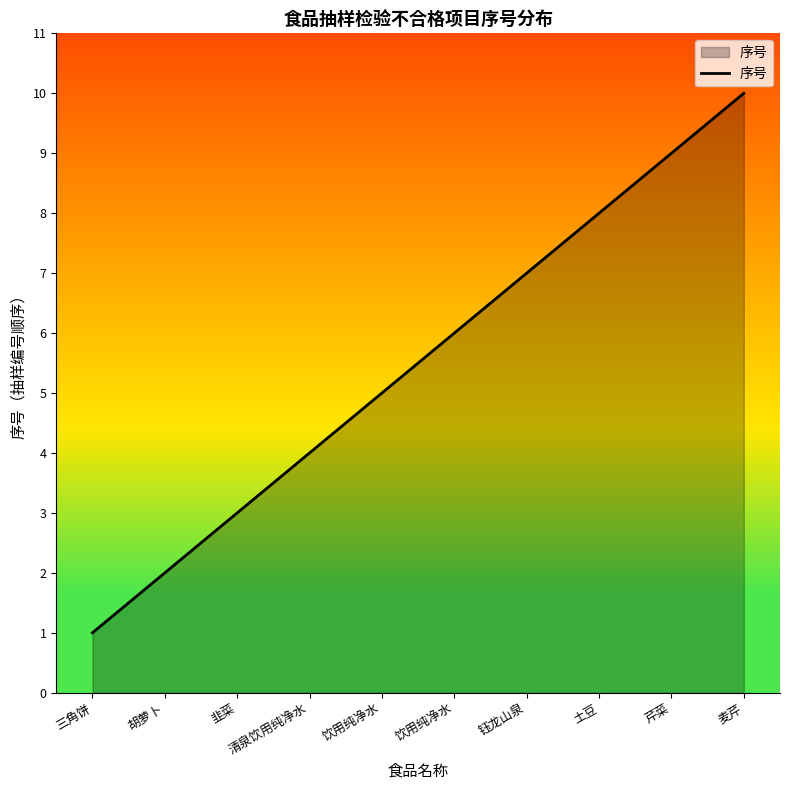

True or false: the data shows 2 at 胡萝卜.

True